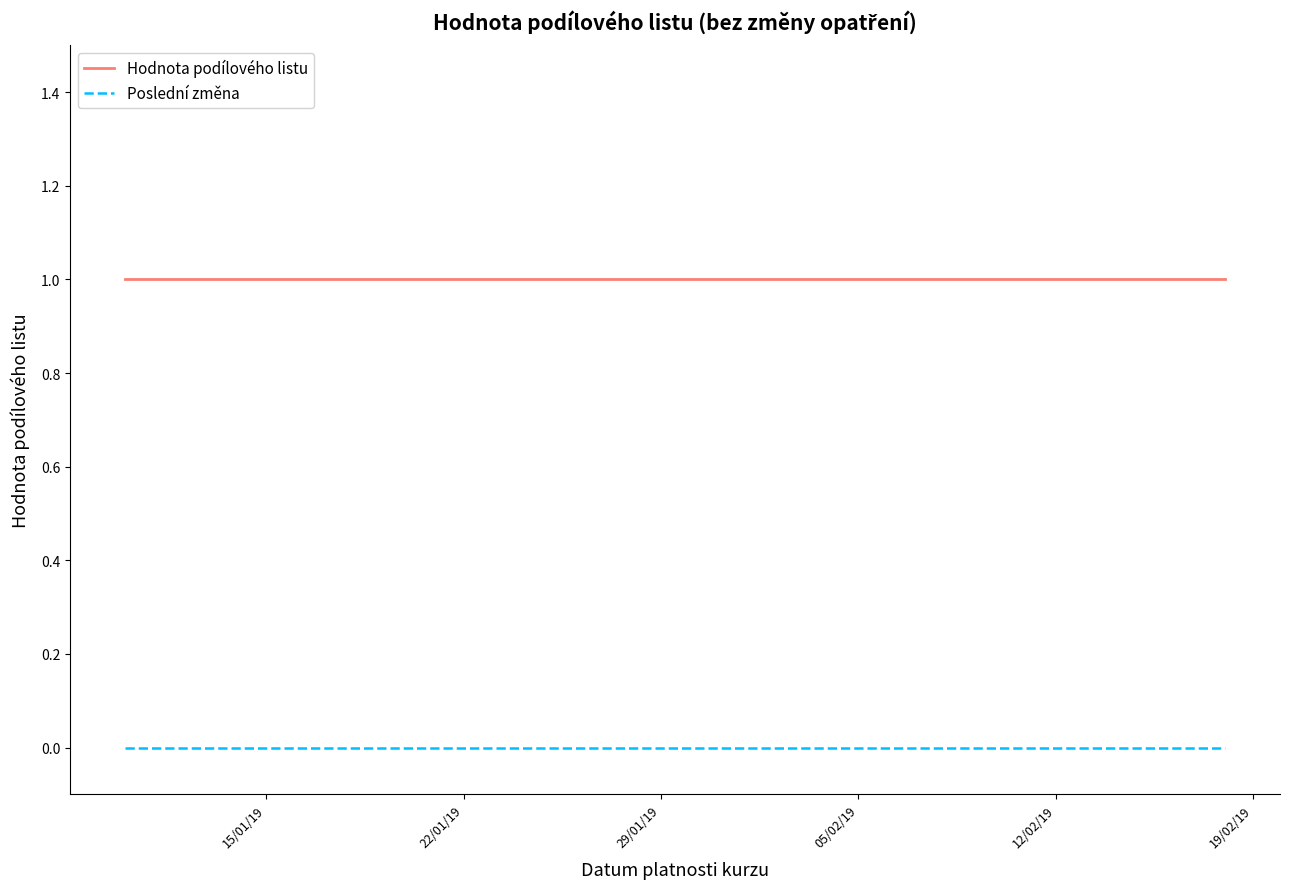

Rank the series by their average value, from lowest to highest.

Poslední změna, Hodnota podílového listu